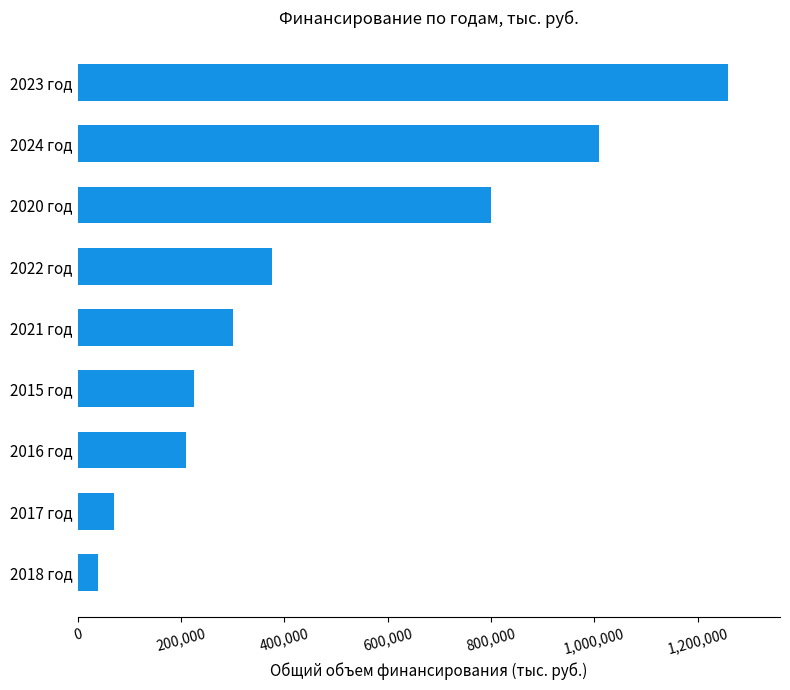

Which has a higher value, 2023 год or 2017 год?

2023 год